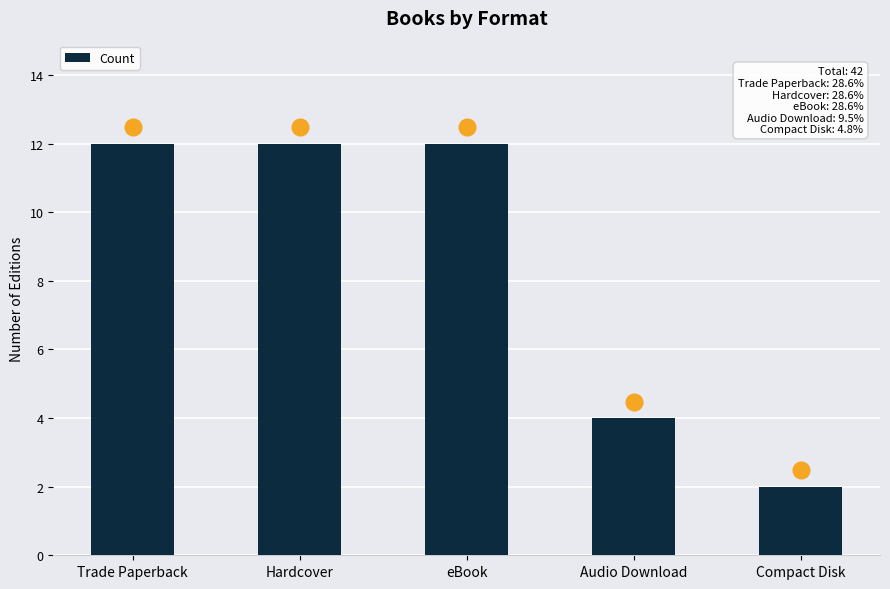

What position from the left is eBook?

3